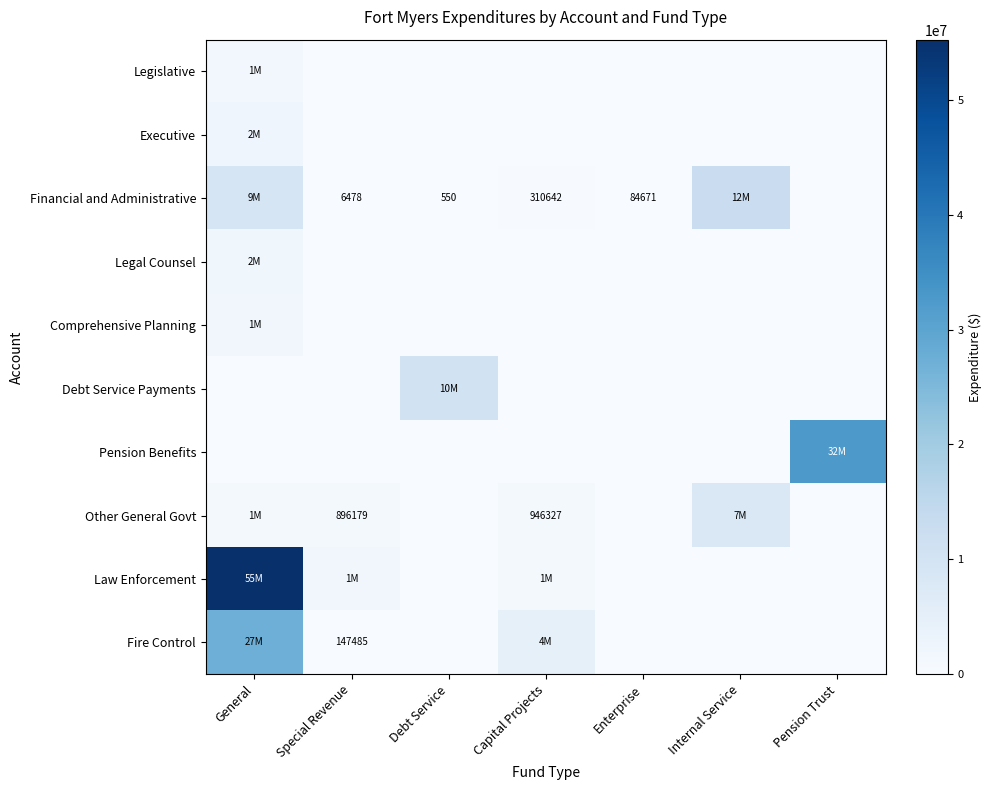

Which has a higher value, Pension Trust or Capital Projects?

Pension Trust